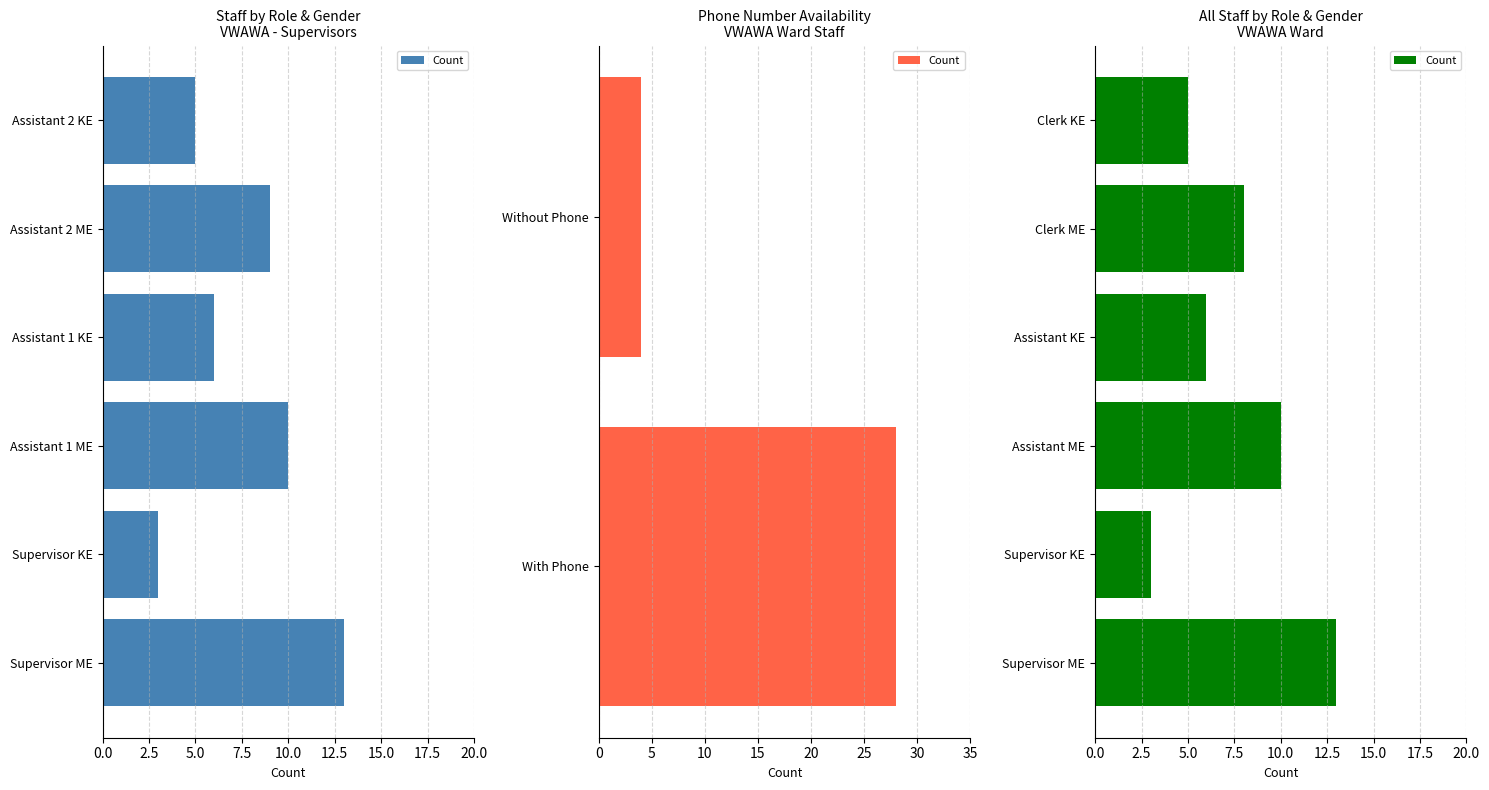

What is the change in value from Supervisor ME to Assistant ME?

-3